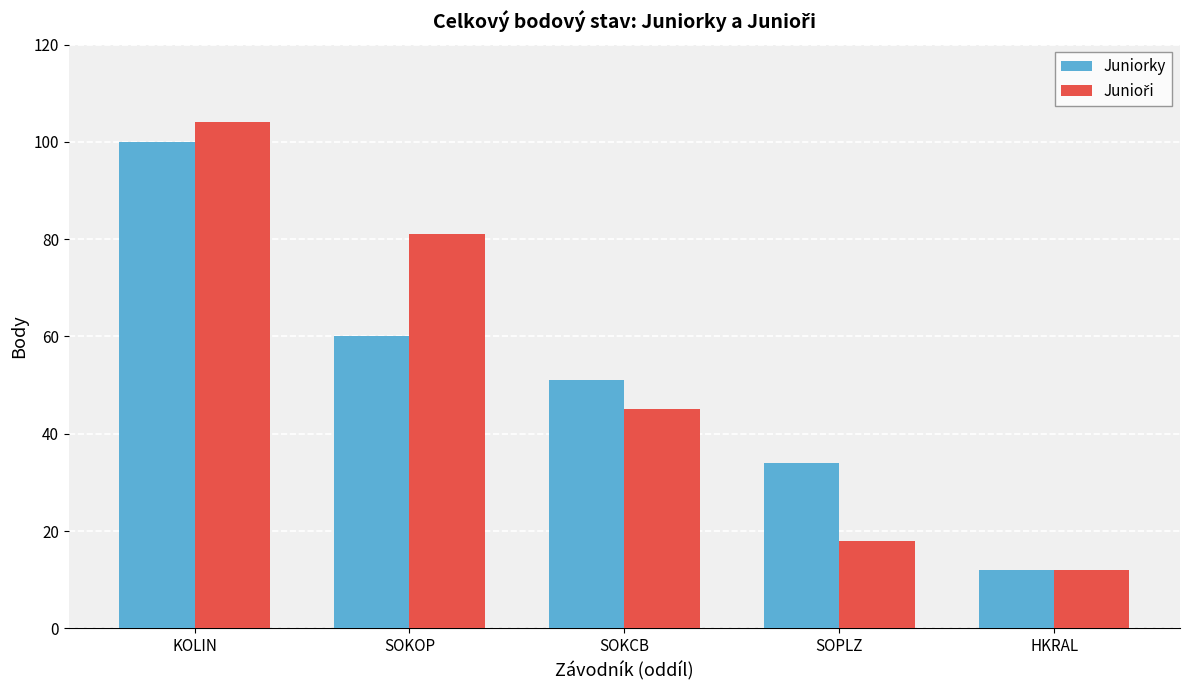

True or false: Juniorky has a value of 100 at KOLIN.

True